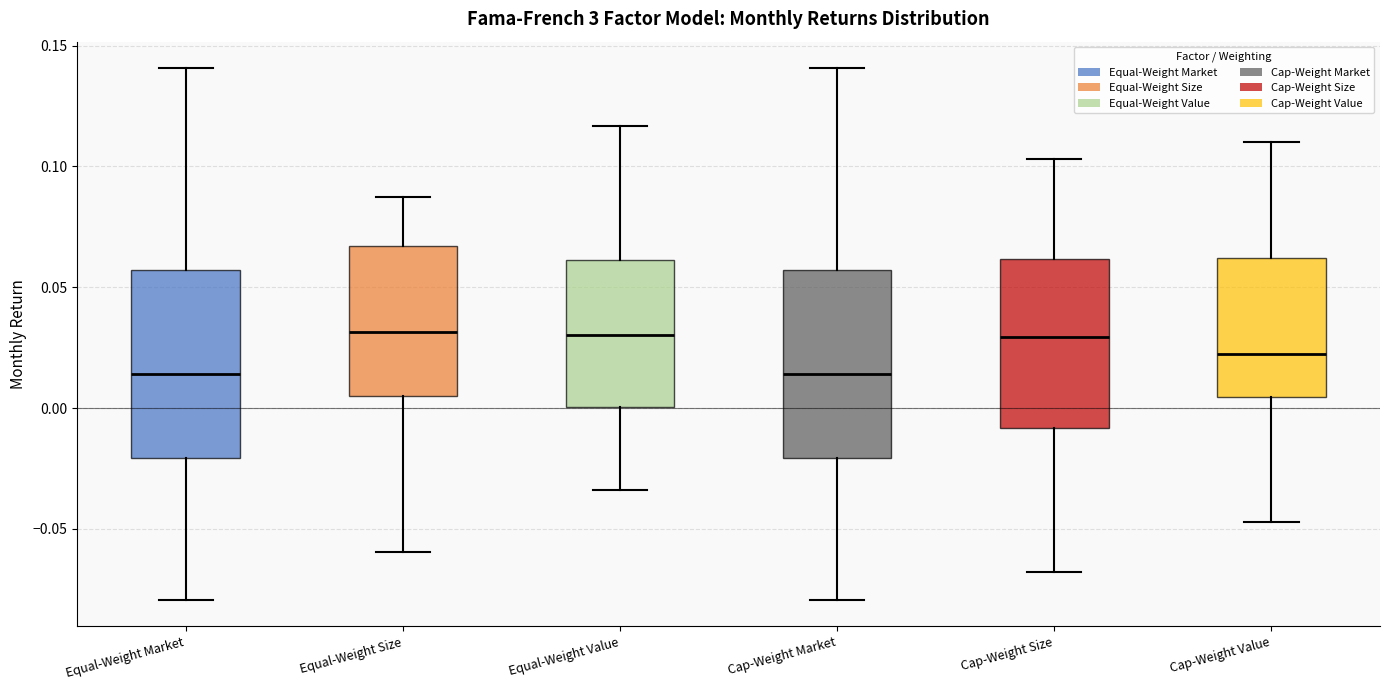

Reading left to right, transcribe this box plot: for each box, give where its median line is, the range the box spans, and where its two whiskers end, as read against the y-axis. The values are not printed on the chart, so give them approximately, as read against the axis.

Equal-Weight Market: median 0.015, box -0.020 to 0.055, whiskers -0.080 to 0.140
Equal-Weight Size: median 0.030, box 0.005 to 0.065, whiskers -0.060 to 0.085
Equal-Weight Value: median 0.030, box 0.000 to 0.060, whiskers -0.035 to 0.115
Cap-Weight Market: median 0.015, box -0.020 to 0.055, whiskers -0.080 to 0.140
Cap-Weight Size: median 0.030, box -0.010 to 0.060, whiskers -0.070 to 0.105
Cap-Weight Value: median 0.020, box 0.005 to 0.060, whiskers -0.045 to 0.110